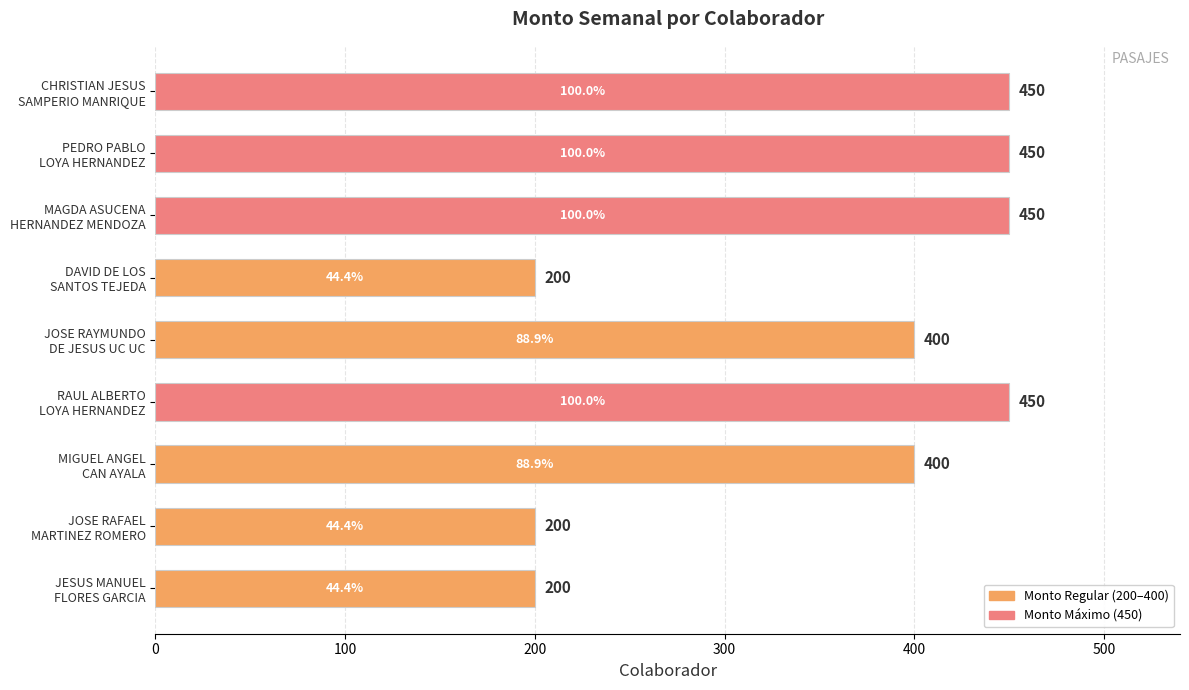

Reading top to bottom, what are all the values shown in this chart?

450	450	450	200	400	450	400	200	200